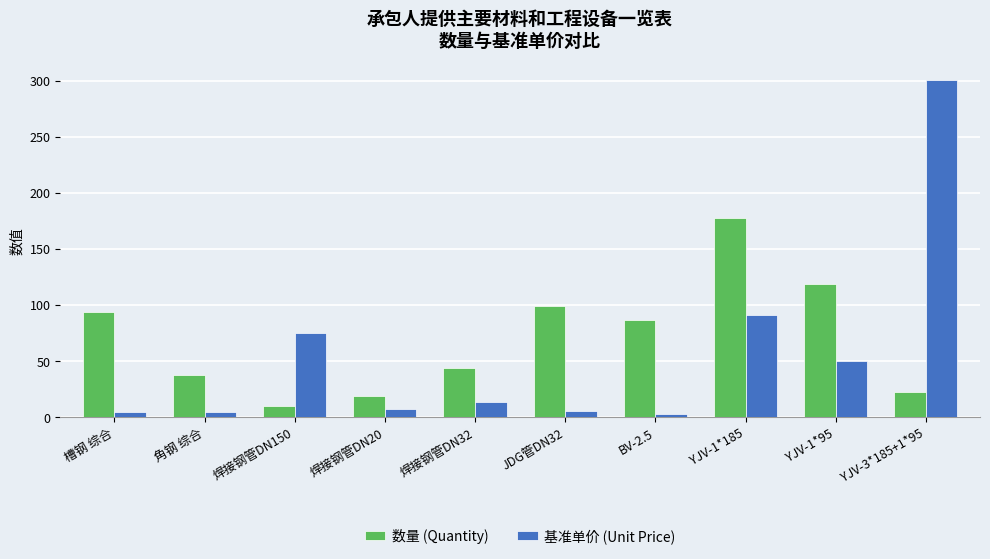

Which series changed the most between 槽钢 综合 and 焊接钢管DN20?

数量 (Quantity)